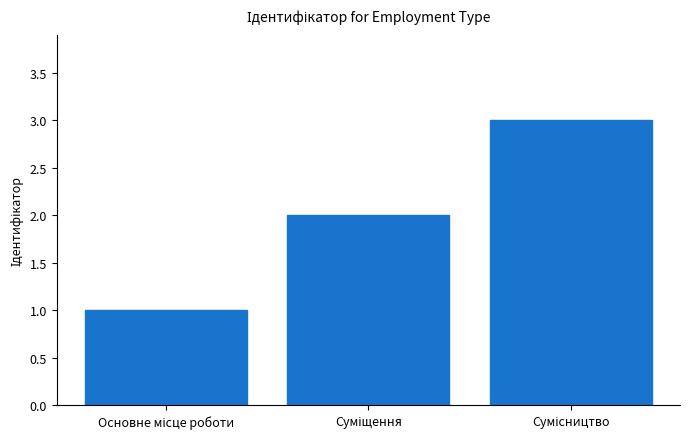

What is the greatest value displayed?

3